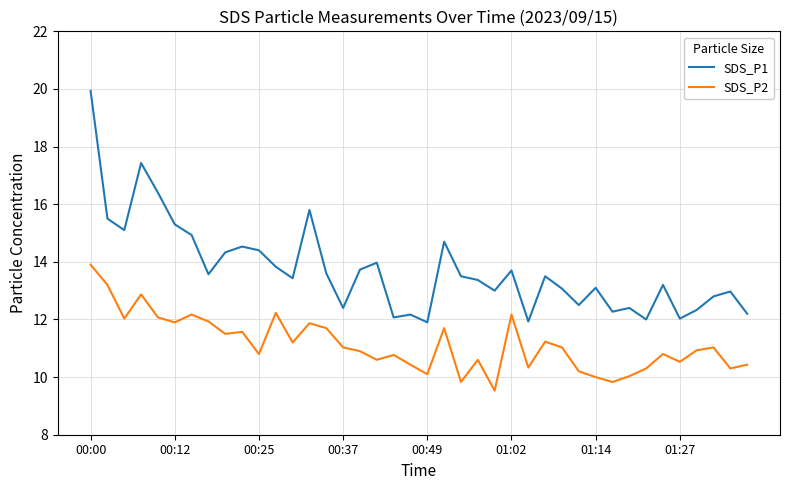

True or false: SDS_P1 and SDS_P2 intersect in this chart.

False